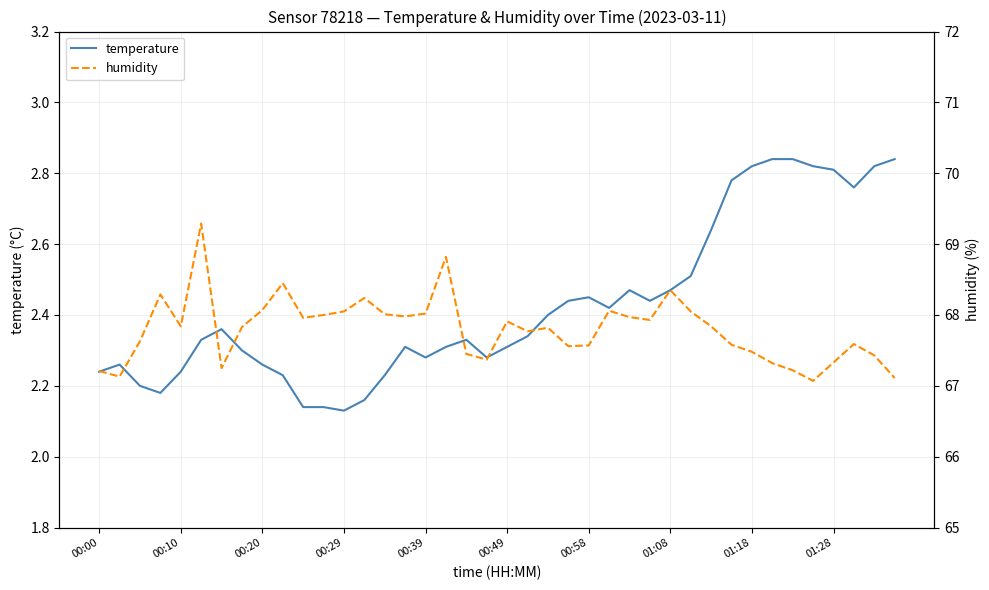

Which series changed the most between 00:29 and 15?

humidity